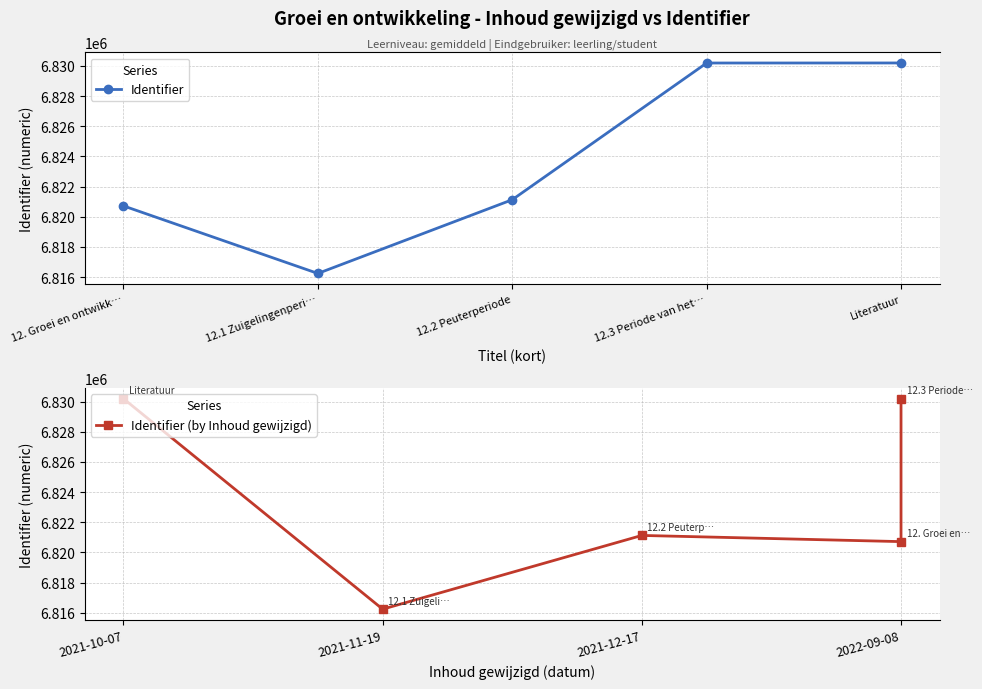

What is the average value of the Identifier series?

6823696